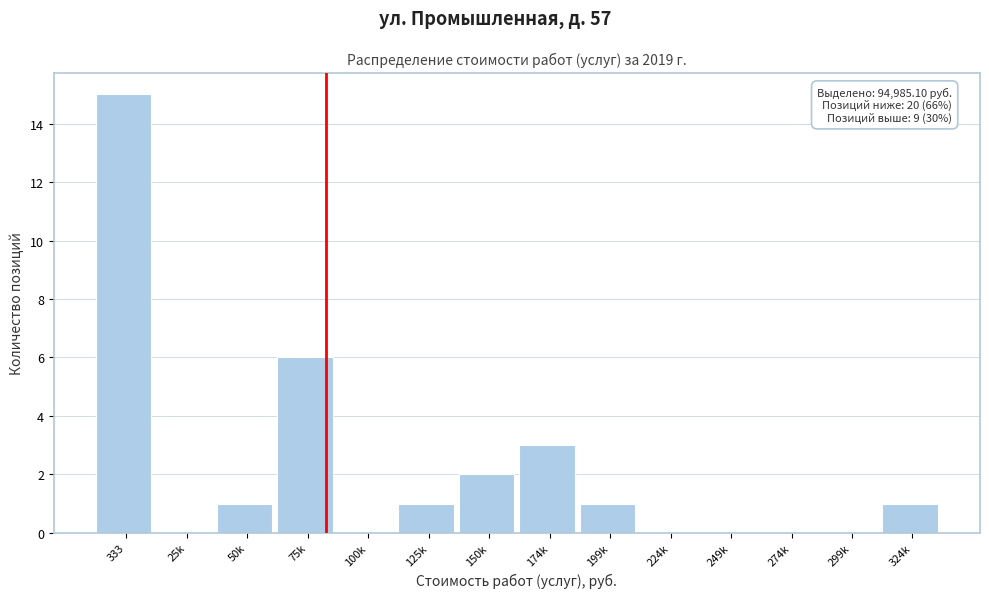

Reading right to left, list all the values displayed in this chart.

324k=1	299k=0	274k=0	249k=0	224k=0	199k=1	174k=3	150k=2	125k=1	100k=0	75k=6	50k=1	25k=0	333=15